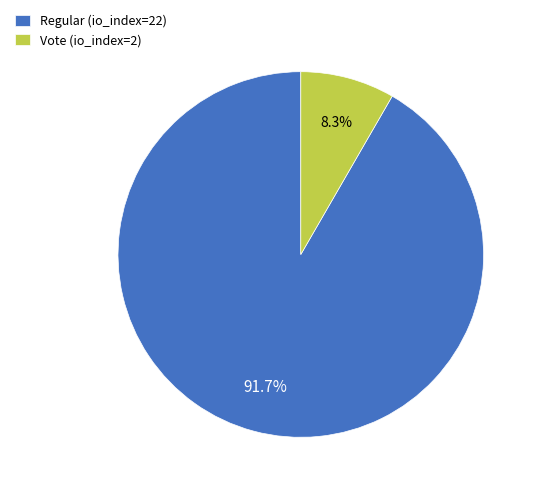

To the nearest percent, what portion does Vote (io_index=2) represent?

8%